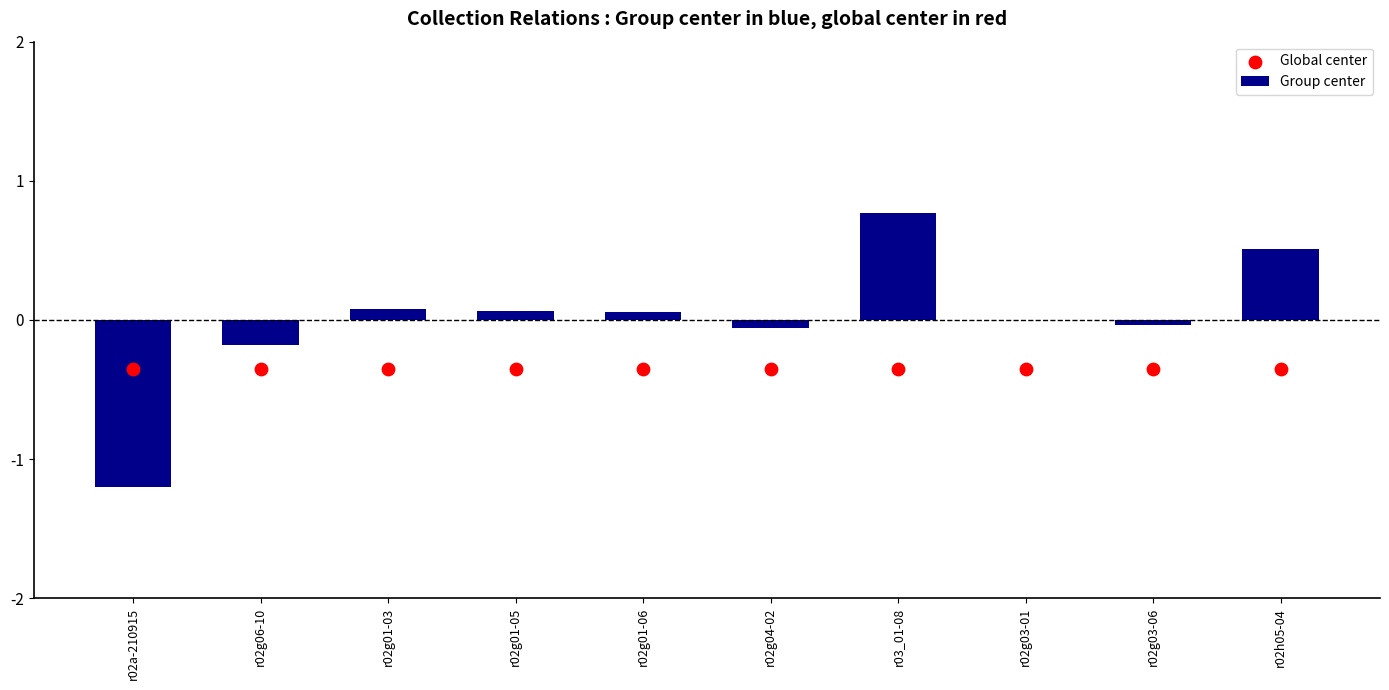

At which category is the sum across all series the highest?

r03_01-08